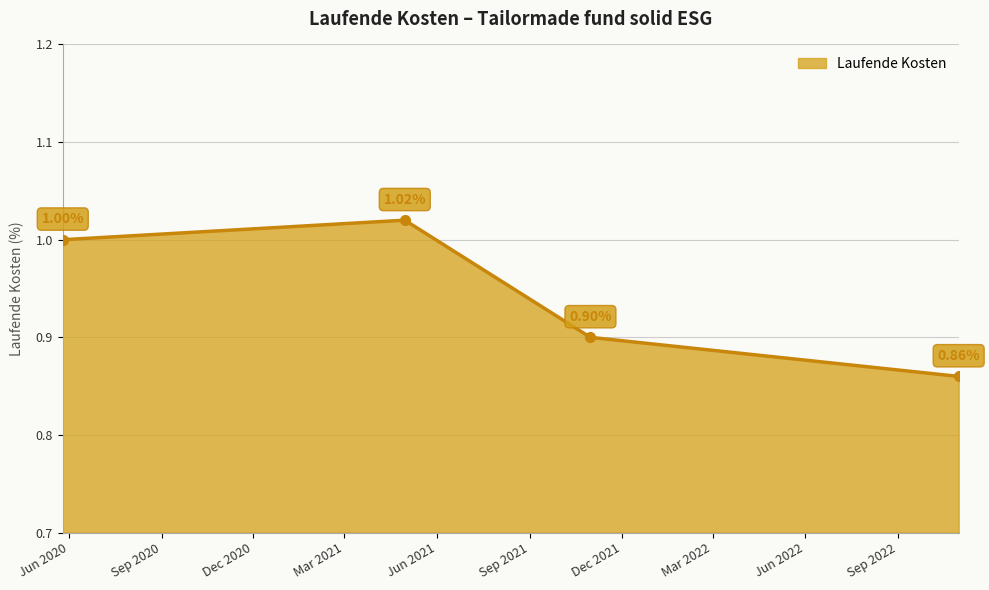

Does the chart display data point markers on the line(s)?

No